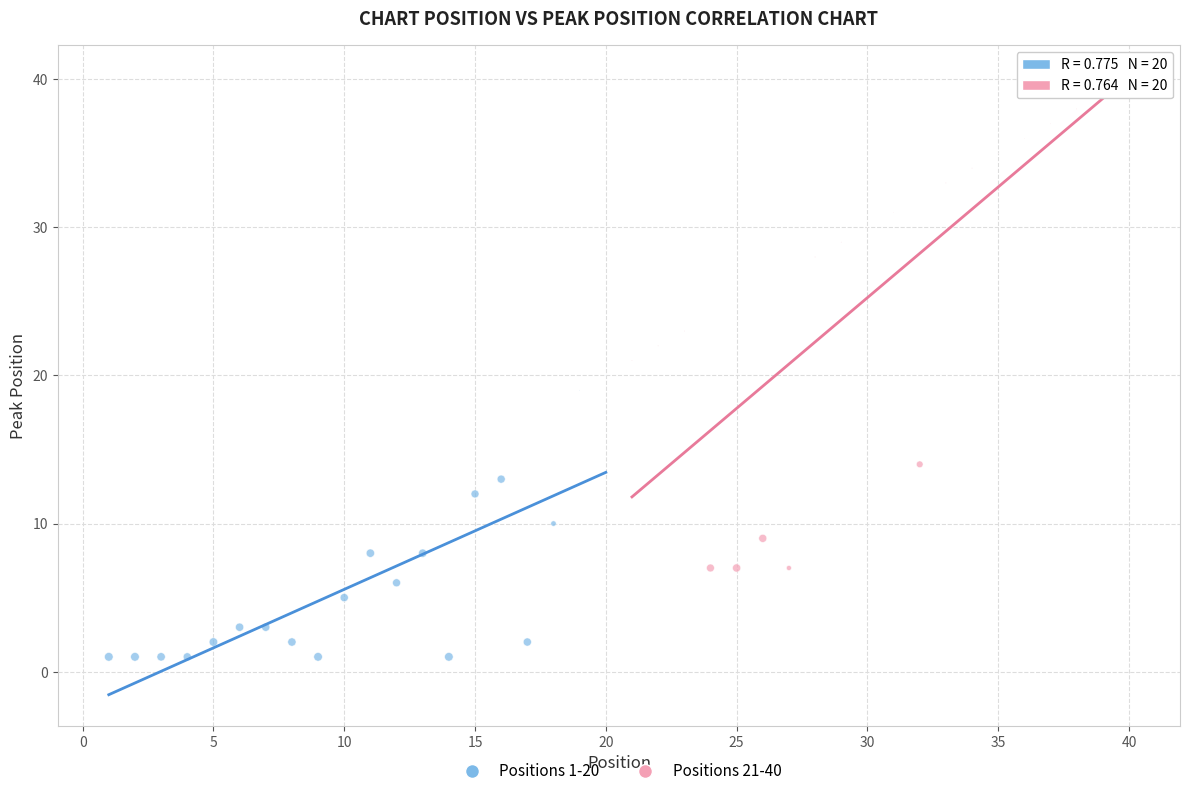

Which series reaches the minimum Y coordinate?

Positions 1-20